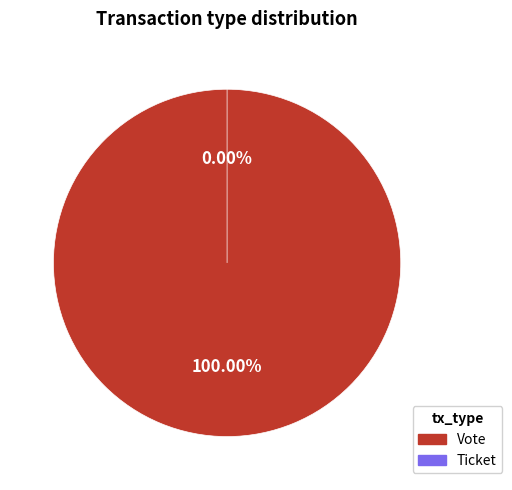

What percentage is the Vote slice, to the nearest percent?

100%